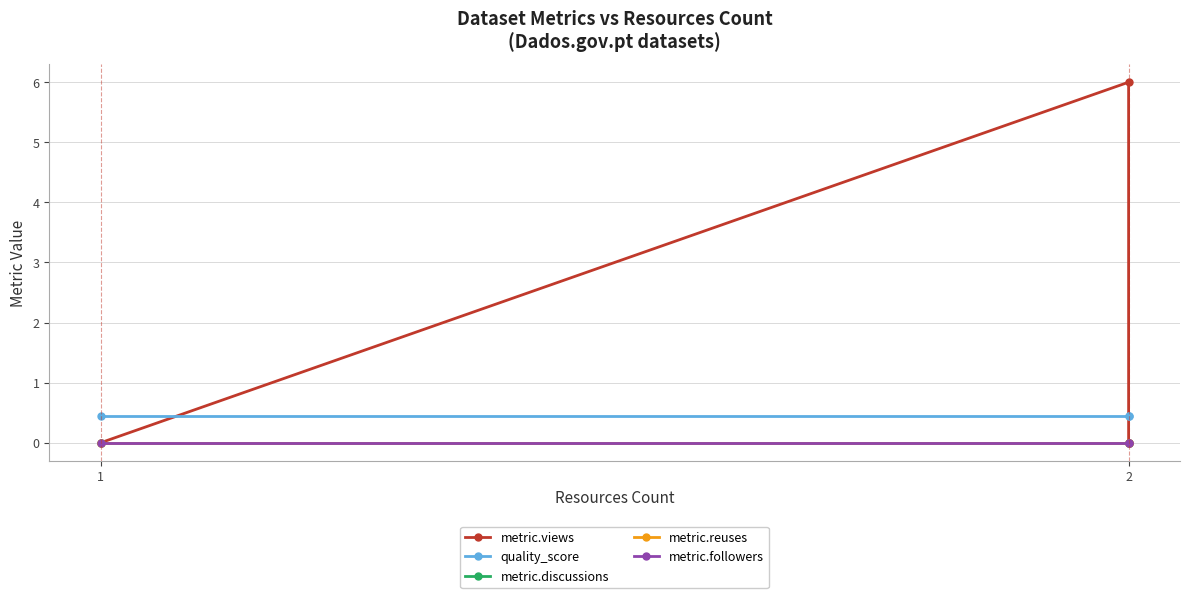

The value of metric.reuses at 2 is 0.0. True or false?

True